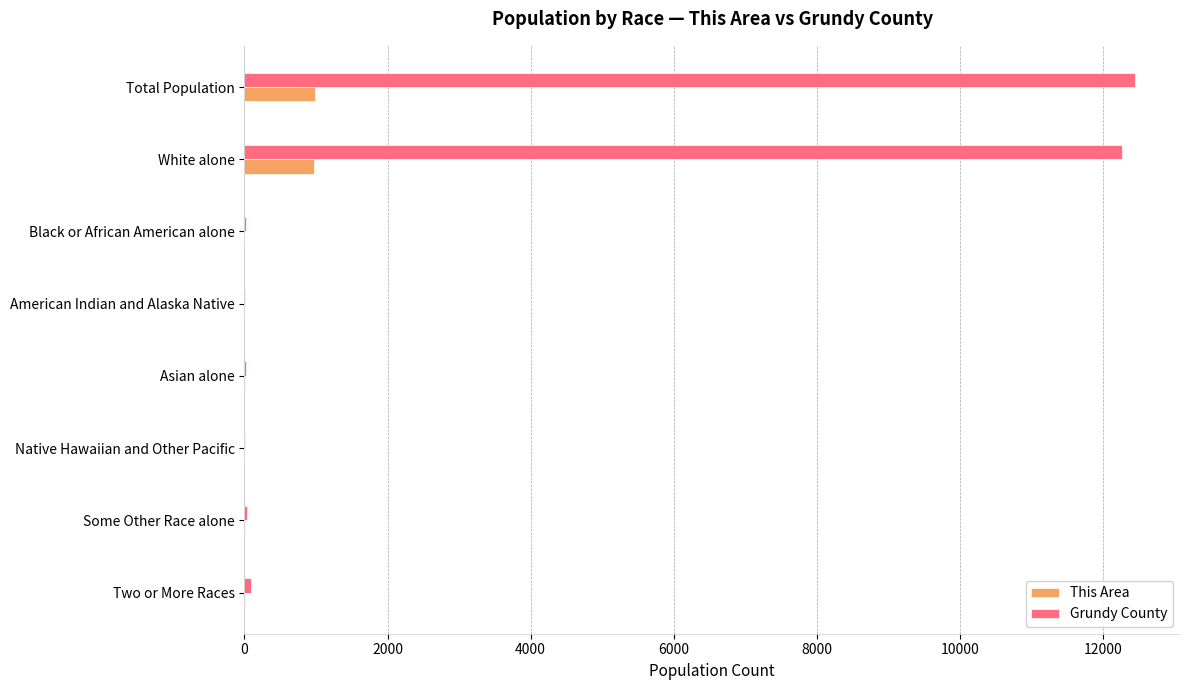

Which series has the largest total across all categories?

Grundy County